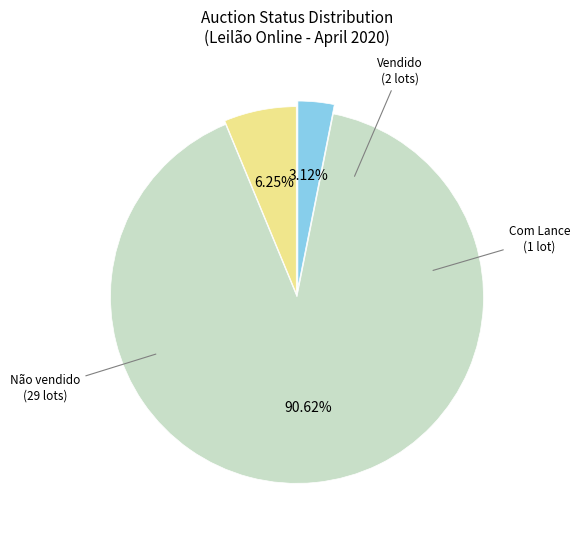

Count the number of slices in the pie.

3